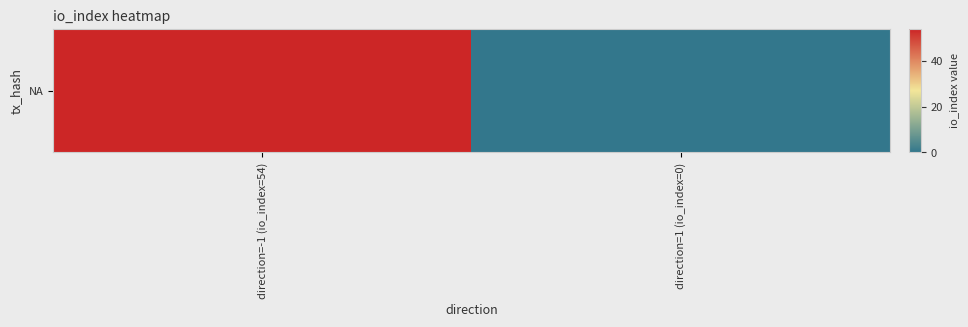

The chart shows a value of 54 at direction=-1 (io_index=54). True or false?

True